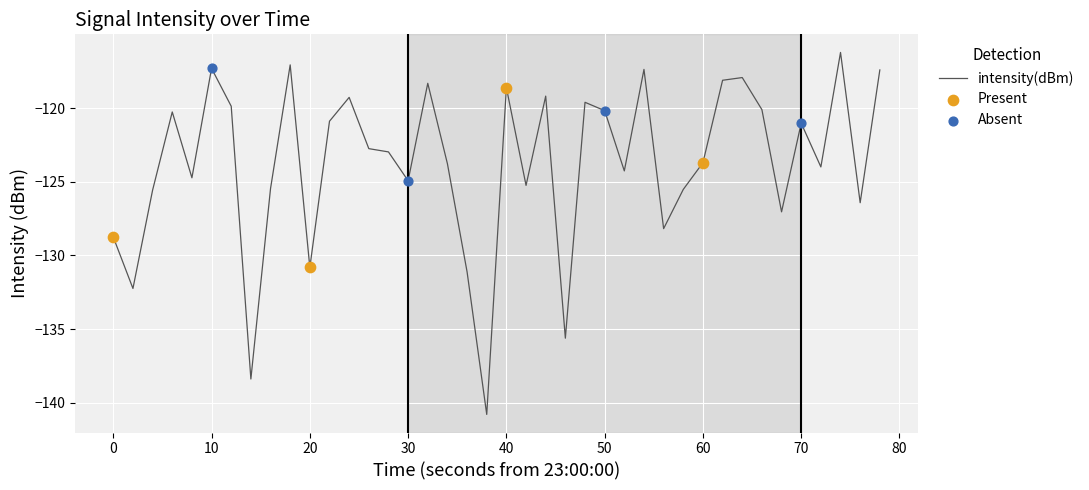

What is the greatest value displayed?

-116.2